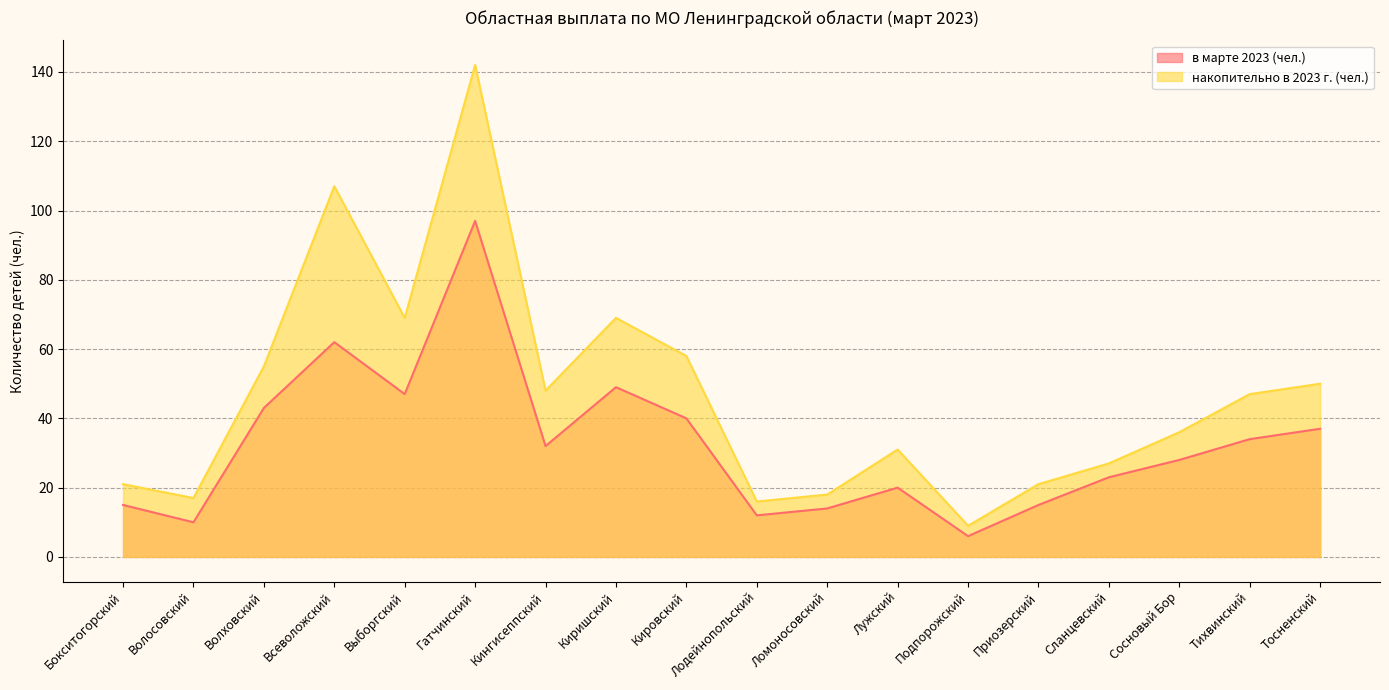

What is the difference between the maximum and second lowest values in the в марте 2023 (чел.) series?

87